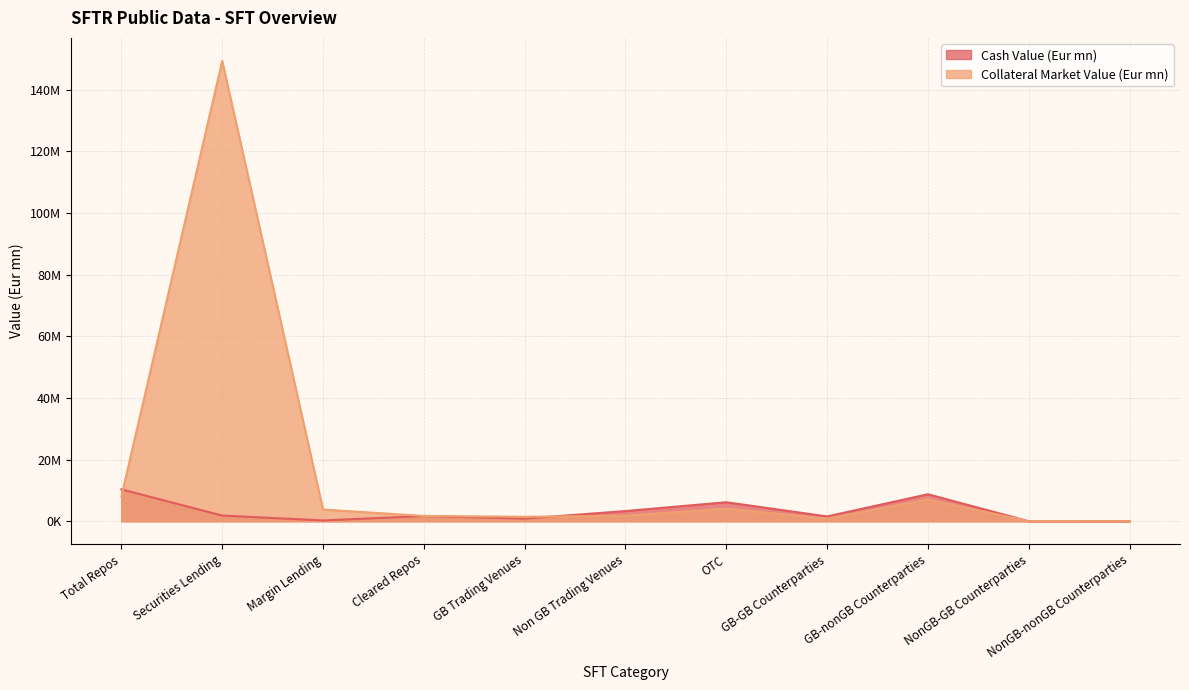

Count the number of data series in this chart.

2